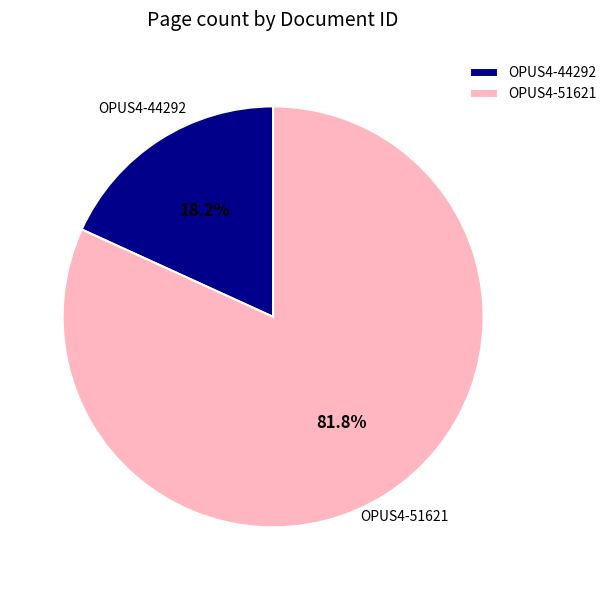

Rank the categories by value from highest to lowest.

OPUS4-51621, OPUS4-44292